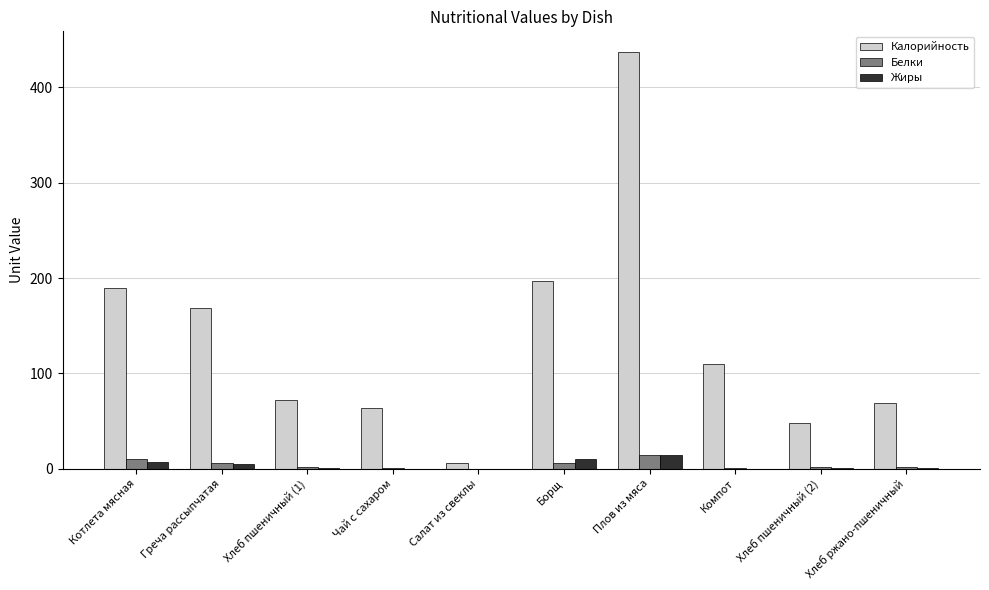

What is the maximum value for Калорийность?

437.0